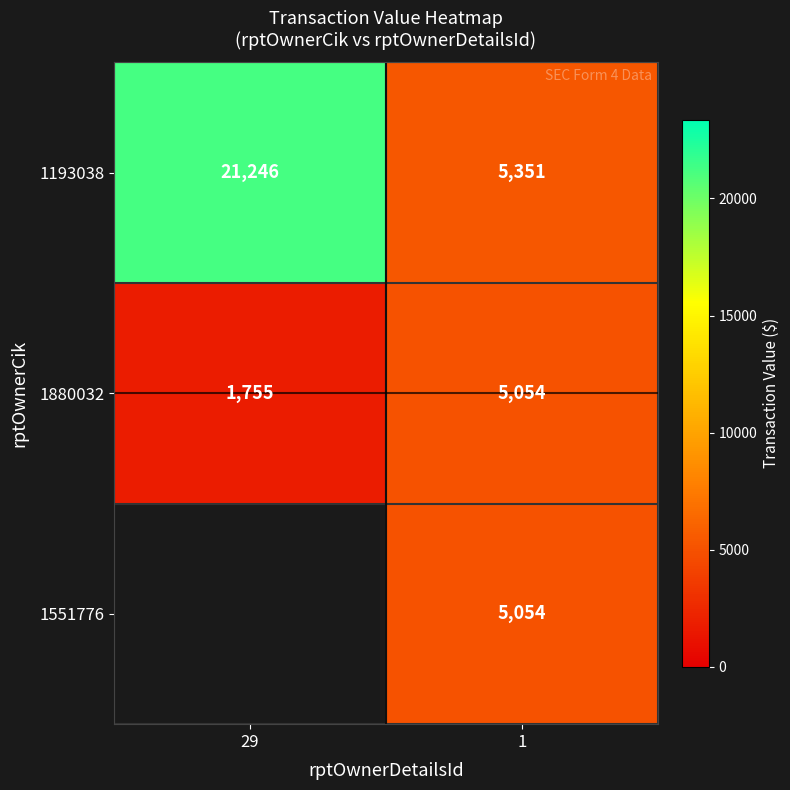

The value of 1880032 at 1 is 8860.4. True or false?

False